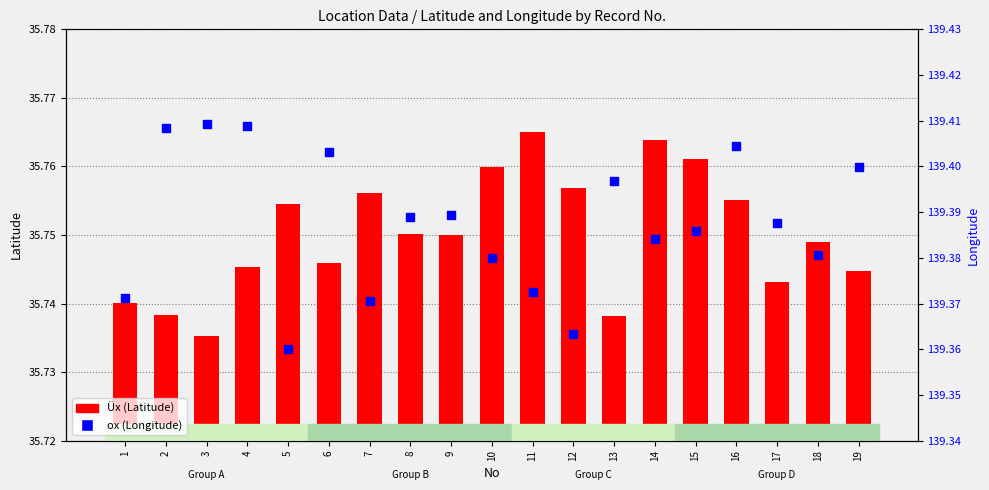

Which series has the largest total across all categories?

ox (Longitude)